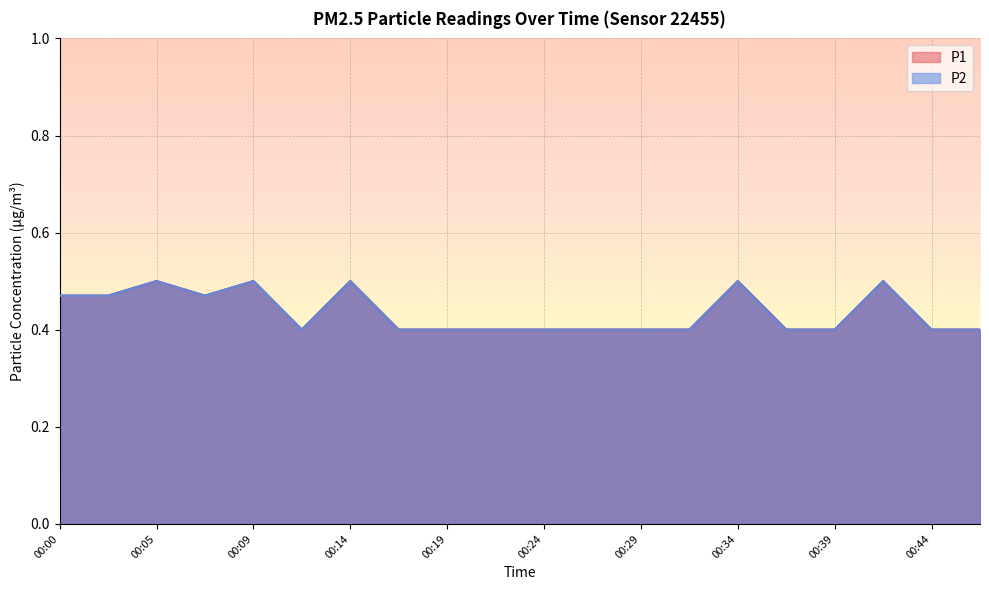

Reading left to right, what are all the values shown in this chart?

P1: 00:00=0.5	00:02=0.5	00:05=0.5	00:07=0.5	00:09=0.5	00:12=0.4	00:14=0.5	00:17=0.4	00:19=0.4	00:22=0.4	00:24=0.4	00:26=0.4	00:29=0.4	00:31=0.4	00:34=0.5	00:36=0.4	00:39=0.4	00:41=0.5	00:44=0.4	00:46=0.4
P2: 00:00=0.5	00:02=0.5	00:05=0.5	00:07=0.5	00:09=0.5	00:12=0.4	00:14=0.5	00:17=0.4	00:19=0.4	00:22=0.4	00:24=0.4	00:26=0.4	00:29=0.4	00:31=0.4	00:34=0.5	00:36=0.4	00:39=0.4	00:41=0.5	00:44=0.4	00:46=0.4